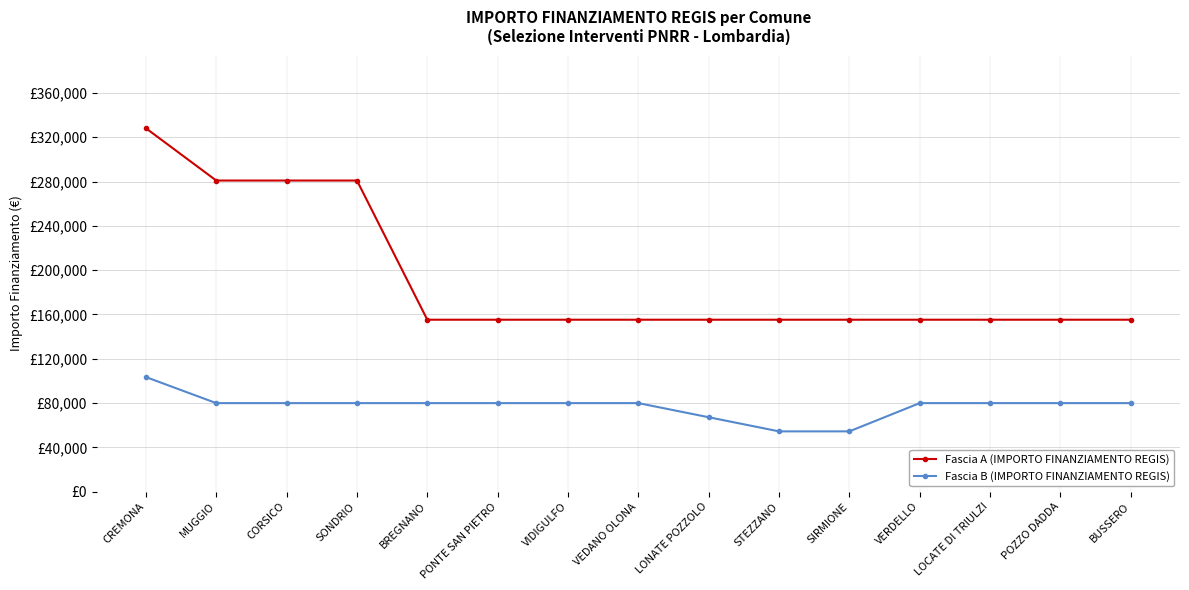

True or false: Fascia A (IMPORTO FINANZIAMENTO REGIS) and Fascia B (IMPORTO FINANZIAMENTO REGIS) intersect in this chart.

False